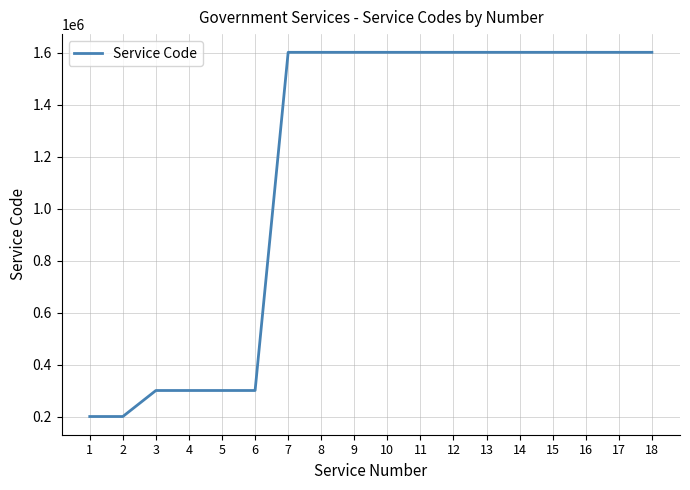

What is the change in value from 5 to 15?

+1300007